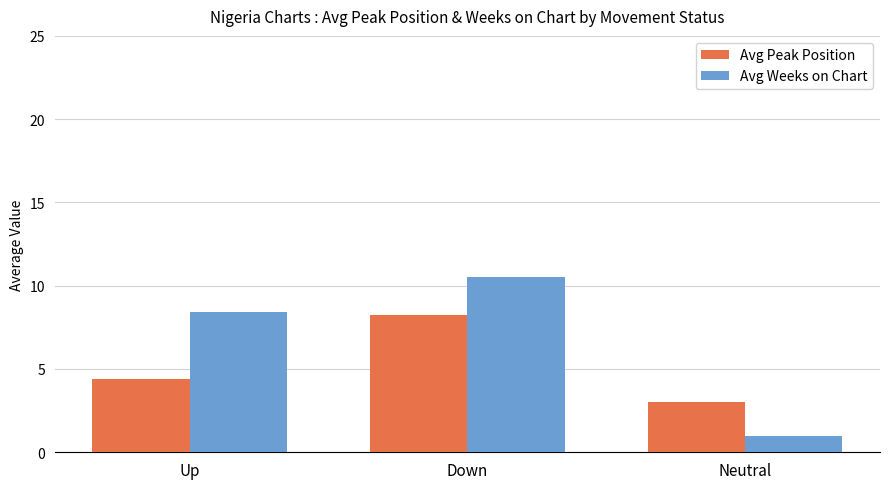

How many values in the Avg Weeks on Chart series exceed 8?

2